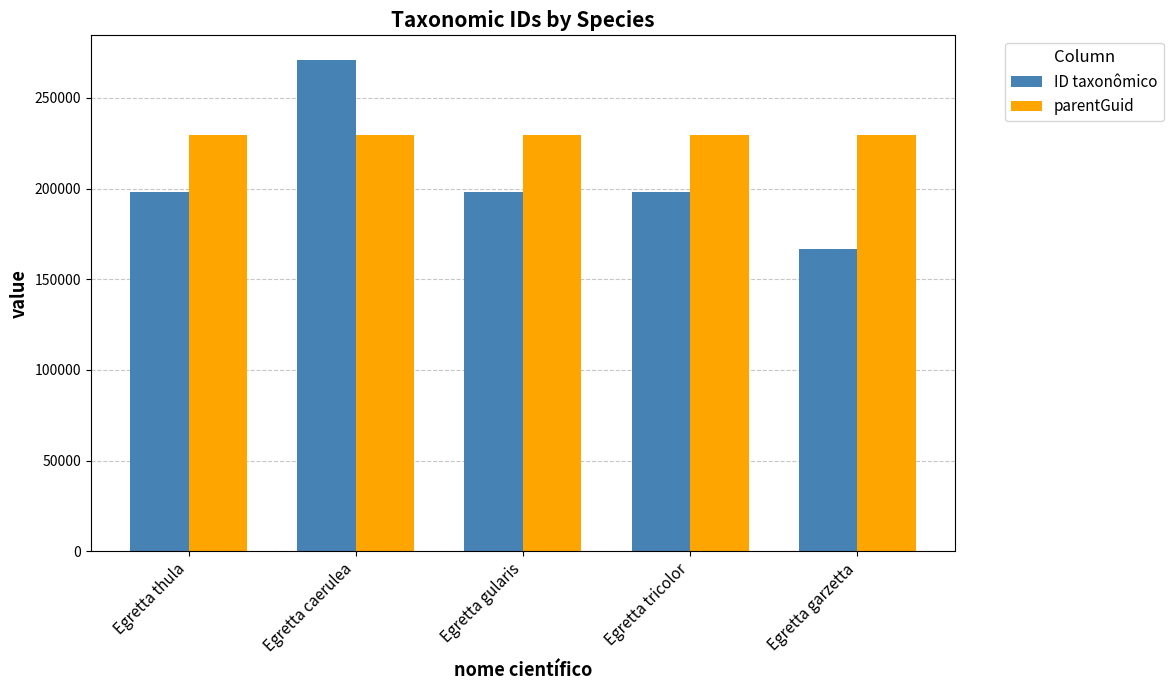

What is the average value of the ID taxonômico series?

206298